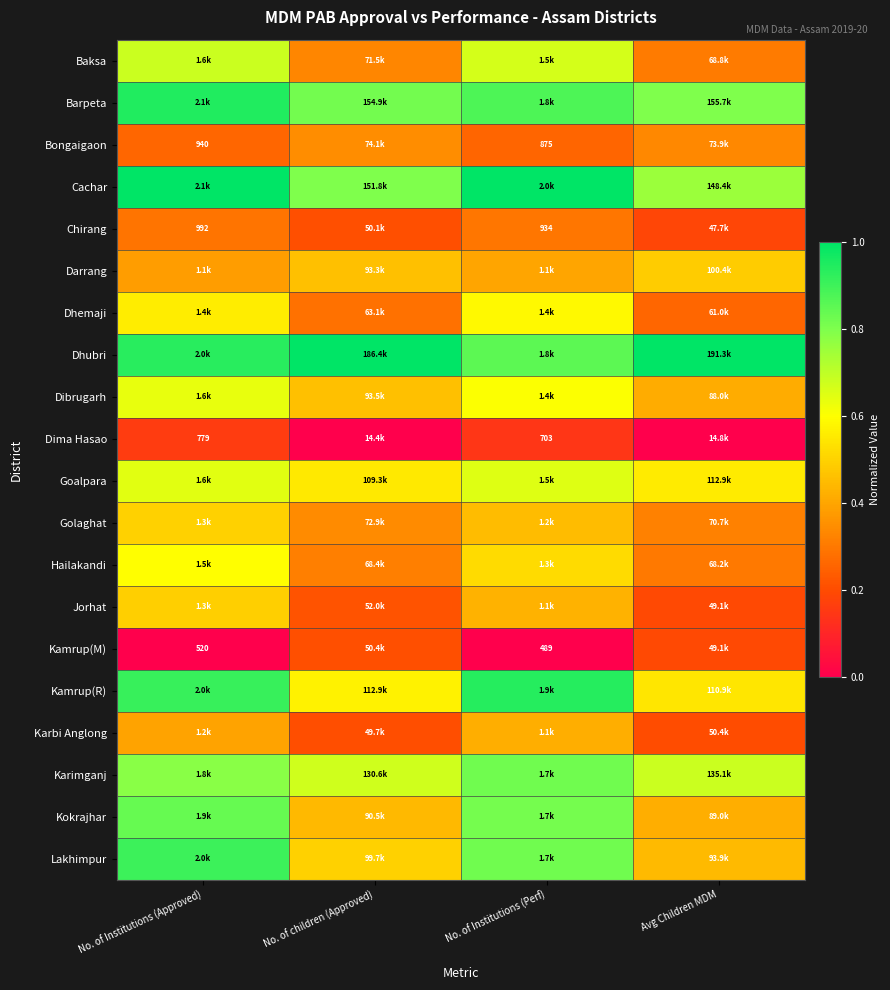

Which label corresponds to the smallest value in the chart?

No. of children (Approved)